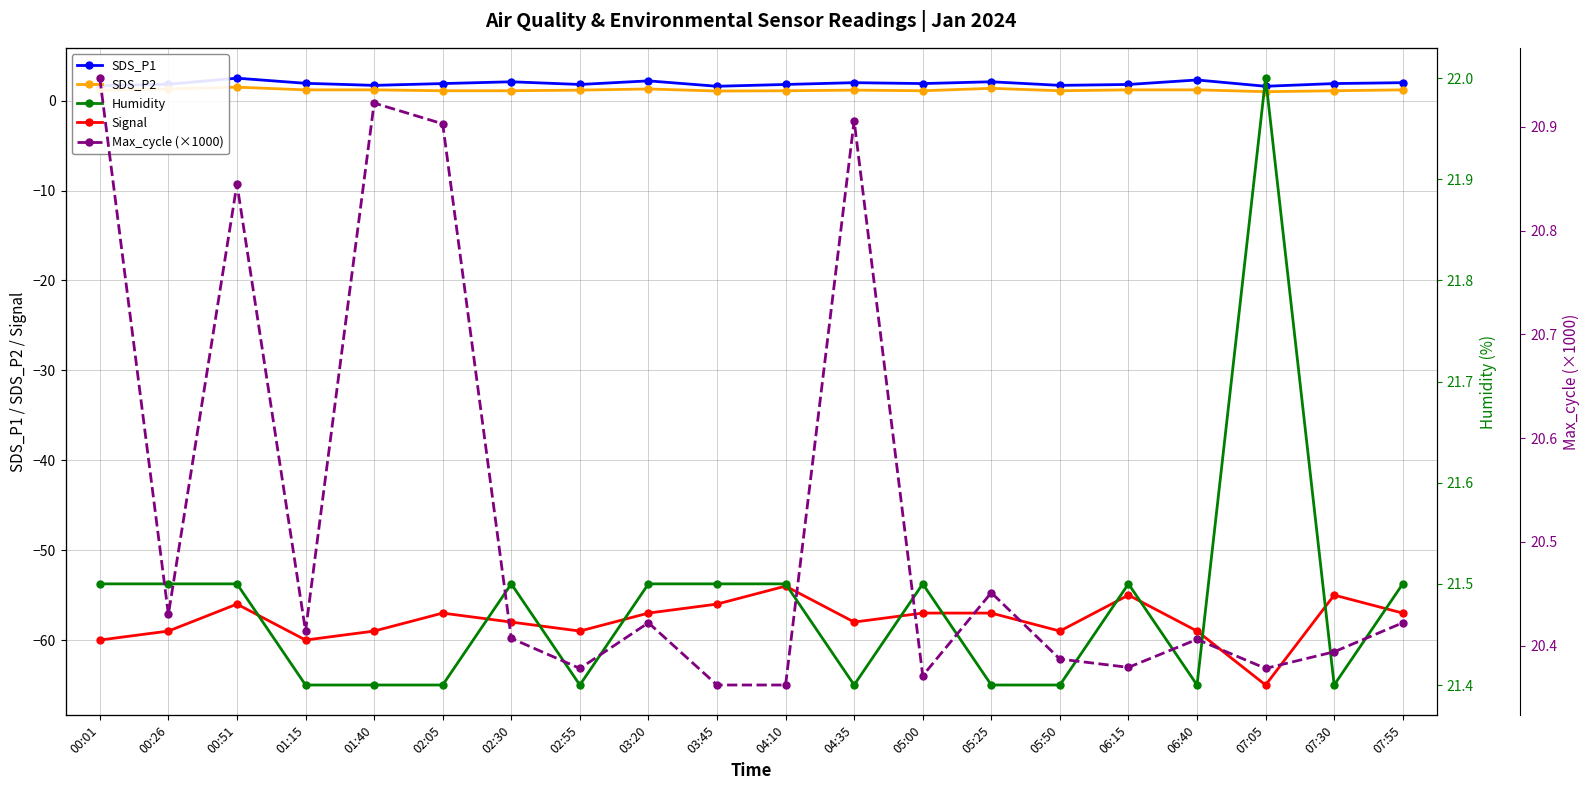

Reading left to right, transcribe all the data shown in this chart.

SDS_P1: 1.7	1.8	2.5	1.9	1.7	1.9	2.1	1.8	2.2	1.6	1.8	2.0	1.9	2.1	1.7	1.8	2.3	1.6	1.9	2.0
SDS_P2: 1.1	1.3	1.5	1.2	1.2	1.1	1.1	1.2	1.3	1.1	1.1	1.2	1.1	1.4	1.1	1.2	1.2	1.0	1.1	1.2
Signal: -60.0	-59.0	-56.0	-60.0	-59.0	-57.0	-58.0	-59.0	-57.0	-56.0	-54.0	-58.0	-57.0	-57.0	-59.0	-55.0	-59.0	-65.0	-55.0	-57.0
Humidity: 21.5	21.5	21.5	21.4	21.4	21.4	21.5	21.4	21.5	21.5	21.5	21.4	21.5	21.4	21.4	21.5	21.4	22.0	21.4	21.5
Max_cycle (×1000): 20.9	20.4	20.8	20.4	20.9	20.9	20.4	20.4	20.4	20.4	20.4	20.9	20.4	20.5	20.4	20.4	20.4	20.4	20.4	20.4